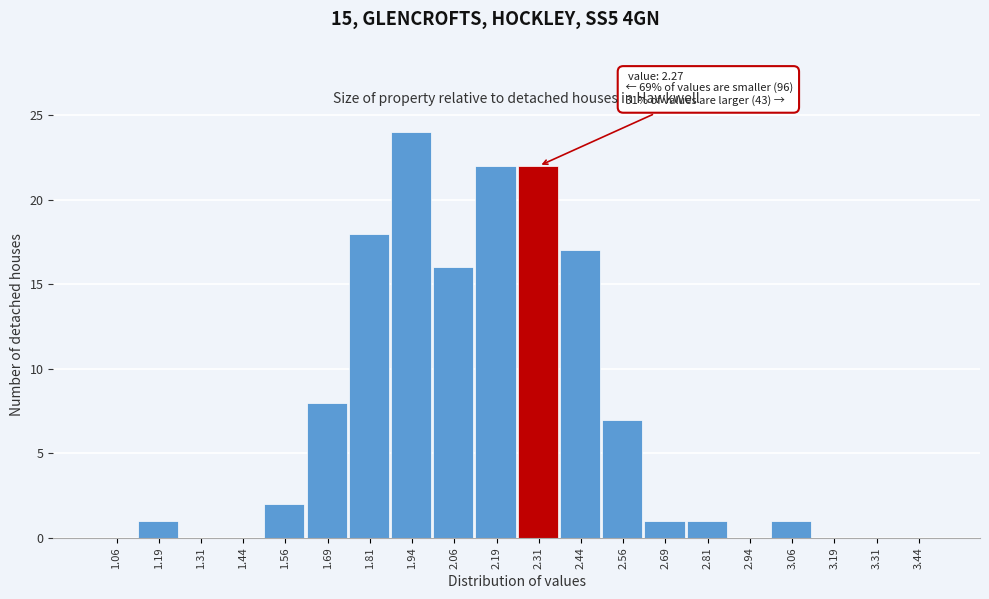

Which range on the x-axis has the tallest bar?

1.875 to 2.000